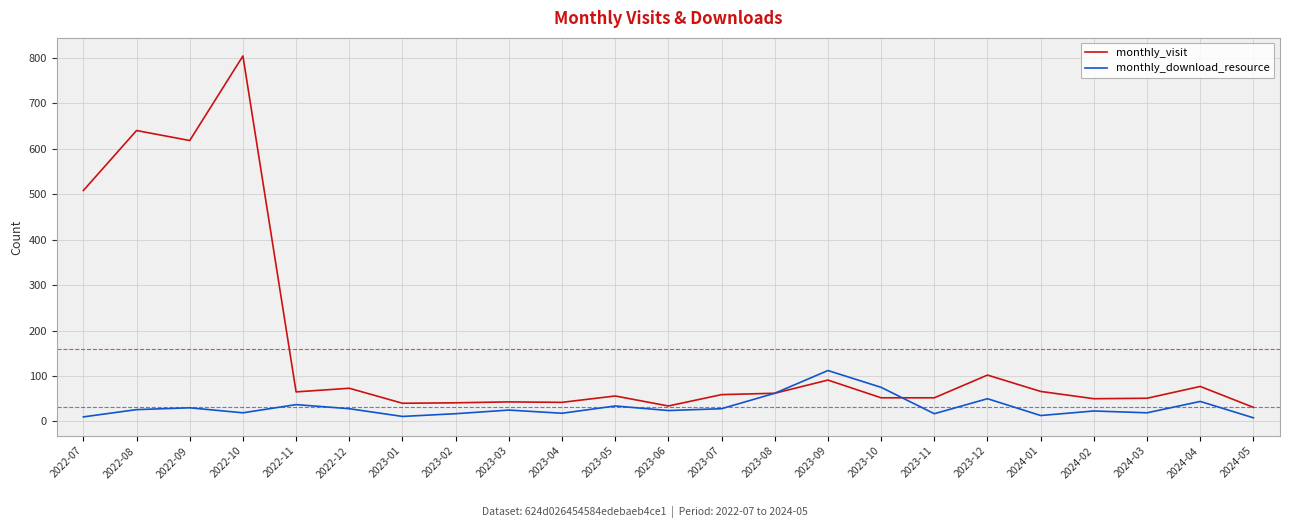

The value of monthly_visit at 2022-08 is 640. True or false?

True